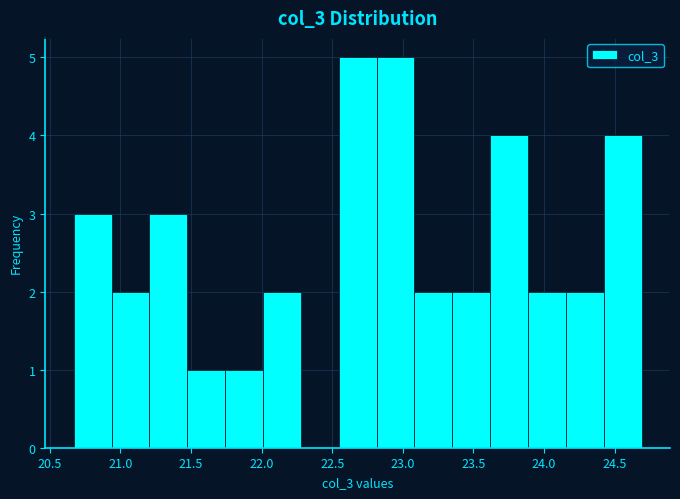

Reading left to right, list every bar in this chart as the range it spans on the x-axis followed by its height. Neither the bar edges nor the heights are printed on the chart, so give them approximately, as read against the axes.

20.65 to 20.95: 3
20.95 to 21.20: 2
21.20 to 21.45: 3
21.45 to 21.75: 1
21.75 to 22.00: 1
22.00 to 22.30: 2
22.30 to 22.55: 0
22.55 to 22.80: 5
22.80 to 23.10: 5
23.10 to 23.35: 2
23.35 to 23.60: 2
23.60 to 23.90: 4
23.90 to 24.15: 2
24.15 to 24.40: 2
24.40 to 24.70: 4